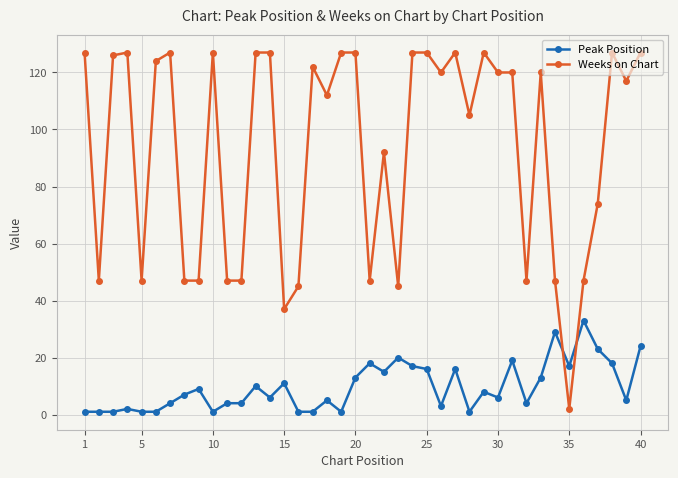

List the series in order of their overall mean, lowest first.

Peak Position, Weeks on Chart